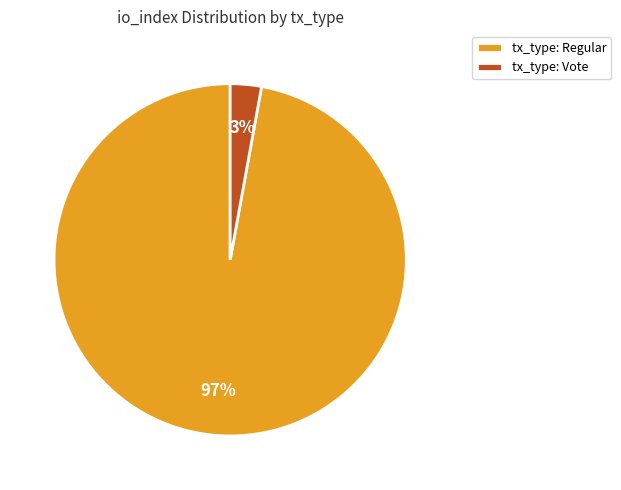

What percentage is the tx_type: Vote slice, to the nearest percent?

3%